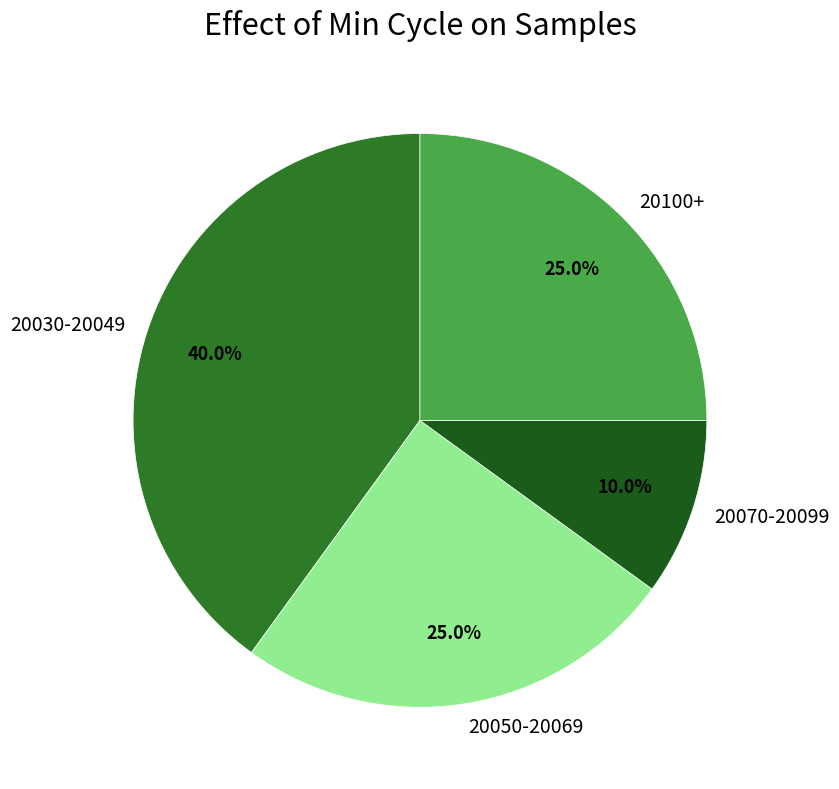

Combined, do 20070-20099 and 20100+ account for over 50%?

No